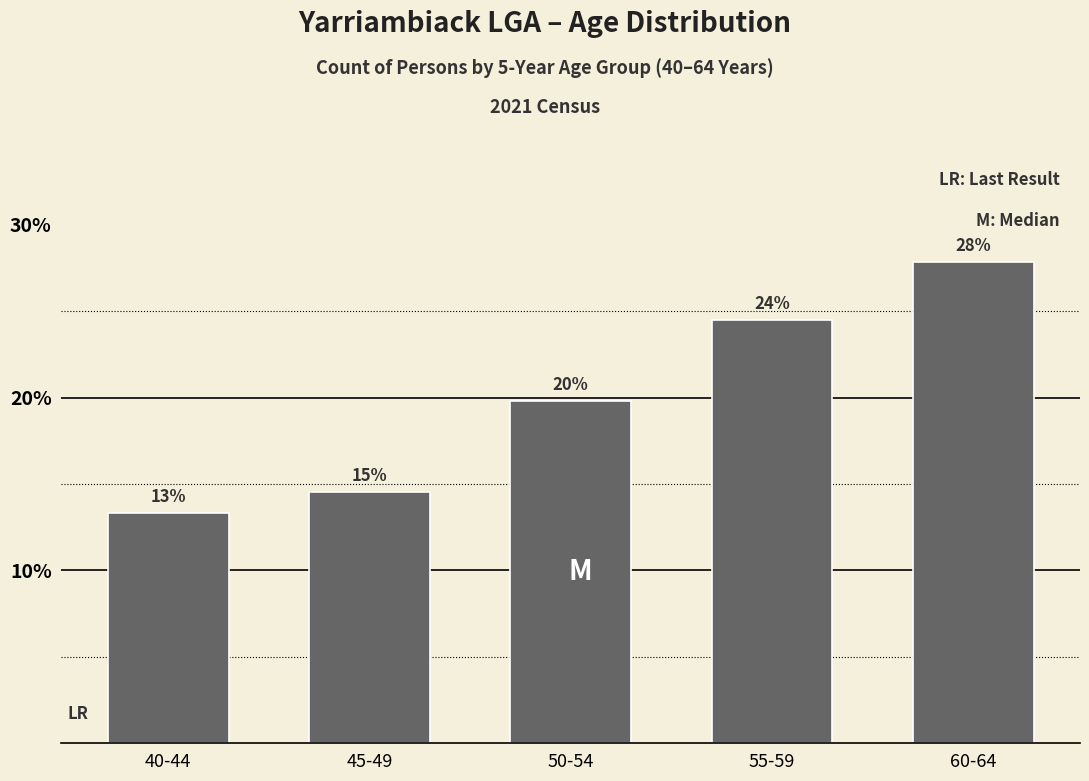

How many bars are there in total?

5